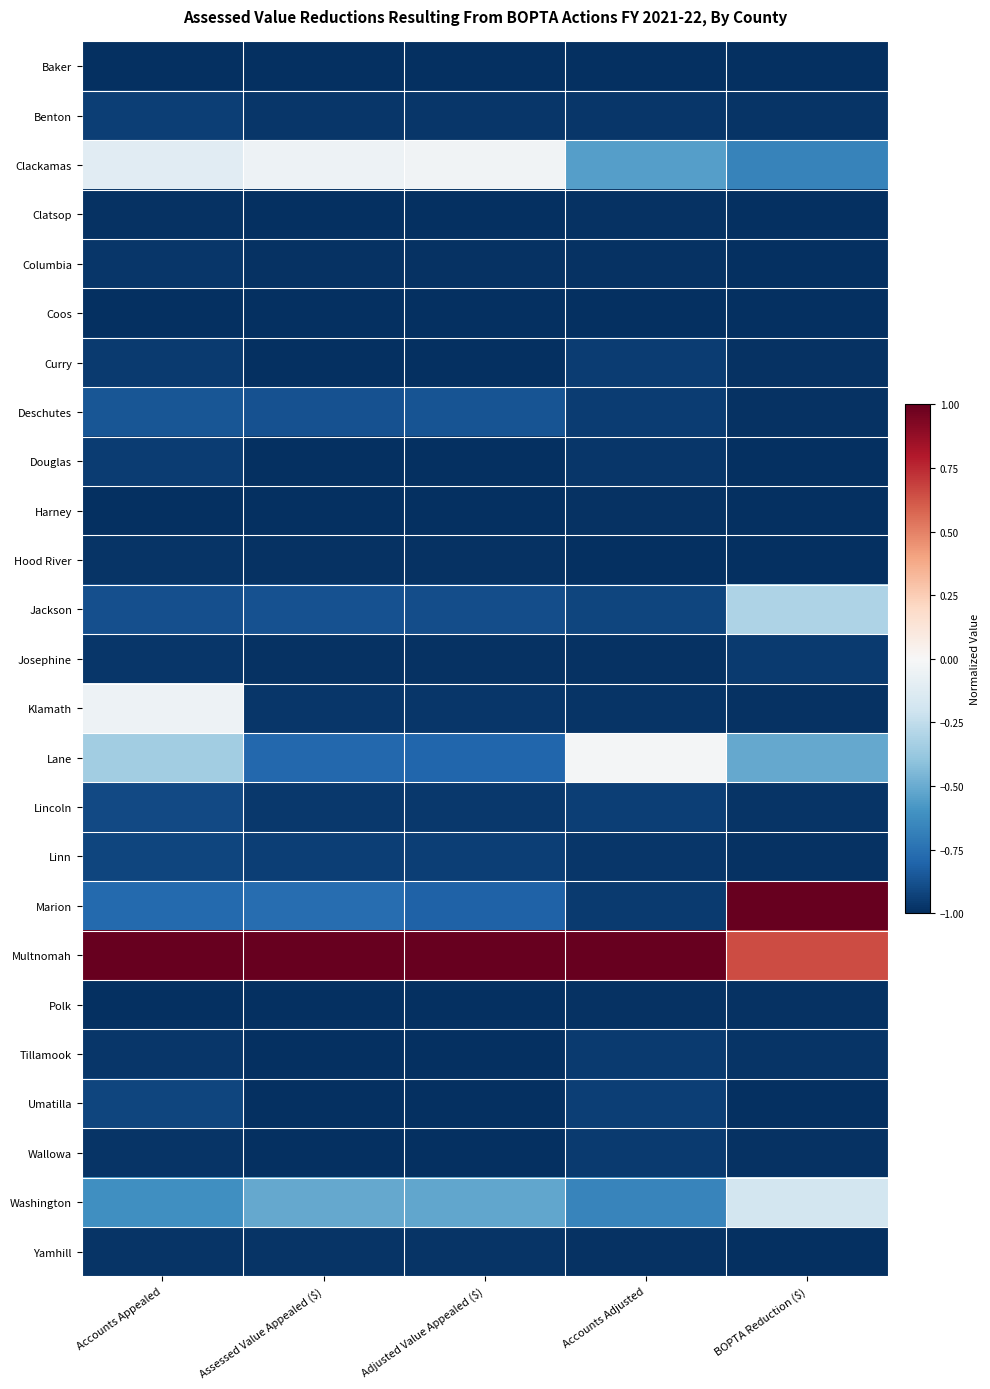

Reading right to left, transcribe all the data shown in this chart.

Baker: BOPTA Reduction ($)=-1.0	Accounts Adjusted=-1.0	Adjusted Value Appealed ($)=-1.0	Assessed Value Appealed ($)=-1.0	Accounts Appealed=-1.0
Benton: BOPTA Reduction ($)=-1.0	Accounts Adjusted=-1.0	Adjusted Value Appealed ($)=-1.0	Assessed Value Appealed ($)=-1.0	Accounts Appealed=-0.9
Clackamas: BOPTA Reduction ($)=-0.7	Accounts Adjusted=-0.6	Adjusted Value Appealed ($)=-0.0	Assessed Value Appealed ($)=-0.0	Accounts Appealed=-0.1
Clatsop: BOPTA Reduction ($)=-1.0	Accounts Adjusted=-1.0	Adjusted Value Appealed ($)=-1.0	Assessed Value Appealed ($)=-1.0	Accounts Appealed=-1.0
Columbia: BOPTA Reduction ($)=-1.0	Accounts Adjusted=-1.0	Adjusted Value Appealed ($)=-1.0	Assessed Value Appealed ($)=-1.0	Accounts Appealed=-1.0
Coos: BOPTA Reduction ($)=-1.0	Accounts Adjusted=-1.0	Adjusted Value Appealed ($)=-1.0	Assessed Value Appealed ($)=-1.0	Accounts Appealed=-1.0
Curry: BOPTA Reduction ($)=-1.0	Accounts Adjusted=-1.0	Adjusted Value Appealed ($)=-1.0	Assessed Value Appealed ($)=-1.0	Accounts Appealed=-1.0
Deschutes: BOPTA Reduction ($)=-1.0	Accounts Adjusted=-1.0	Adjusted Value Appealed ($)=-0.9	Assessed Value Appealed ($)=-0.9	Accounts Appealed=-0.9
Douglas: BOPTA Reduction ($)=-1.0	Accounts Adjusted=-1.0	Adjusted Value Appealed ($)=-1.0	Assessed Value Appealed ($)=-1.0	Accounts Appealed=-1.0
Harney: BOPTA Reduction ($)=-1.0	Accounts Adjusted=-1.0	Adjusted Value Appealed ($)=-1.0	Assessed Value Appealed ($)=-1.0	Accounts Appealed=-1.0
Hood River: BOPTA Reduction ($)=-1.0	Accounts Adjusted=-1.0	Adjusted Value Appealed ($)=-1.0	Assessed Value Appealed ($)=-1.0	Accounts Appealed=-1.0
Jackson: BOPTA Reduction ($)=-0.3	Accounts Adjusted=-0.9	Adjusted Value Appealed ($)=-0.9	Assessed Value Appealed ($)=-0.9	Accounts Appealed=-0.9
Josephine: BOPTA Reduction ($)=-1.0	Accounts Adjusted=-1.0	Adjusted Value Appealed ($)=-1.0	Assessed Value Appealed ($)=-1.0	Accounts Appealed=-1.0
Klamath: BOPTA Reduction ($)=-1.0	Accounts Adjusted=-1.0	Adjusted Value Appealed ($)=-1.0	Assessed Value Appealed ($)=-1.0	Accounts Appealed=-0.0
Lane: BOPTA Reduction ($)=-0.5	Accounts Adjusted=-0.0	Adjusted Value Appealed ($)=-0.8	Assessed Value Appealed ($)=-0.8	Accounts Appealed=-0.3
Lincoln: BOPTA Reduction ($)=-1.0	Accounts Adjusted=-0.9	Adjusted Value Appealed ($)=-1.0	Assessed Value Appealed ($)=-1.0	Accounts Appealed=-0.9
Linn: BOPTA Reduction ($)=-1.0	Accounts Adjusted=-1.0	Adjusted Value Appealed ($)=-0.9	Assessed Value Appealed ($)=-0.9	Accounts Appealed=-0.9
Marion: BOPTA Reduction ($)=1.0	Accounts Adjusted=-1.0	Adjusted Value Appealed ($)=-0.8	Assessed Value Appealed ($)=-0.8	Accounts Appealed=-0.8
Multnomah: BOPTA Reduction ($)=0.7	Accounts Adjusted=1.0	Adjusted Value Appealed ($)=1.0	Assessed Value Appealed ($)=1.0	Accounts Appealed=1.0
Polk: BOPTA Reduction ($)=-1.0	Accounts Adjusted=-1.0	Adjusted Value Appealed ($)=-1.0	Assessed Value Appealed ($)=-1.0	Accounts Appealed=-1.0
Tillamook: BOPTA Reduction ($)=-1.0	Accounts Adjusted=-1.0	Adjusted Value Appealed ($)=-1.0	Assessed Value Appealed ($)=-1.0	Accounts Appealed=-1.0
Umatilla: BOPTA Reduction ($)=-1.0	Accounts Adjusted=-0.9	Adjusted Value Appealed ($)=-1.0	Assessed Value Appealed ($)=-1.0	Accounts Appealed=-0.9
Wallowa: BOPTA Reduction ($)=-1.0	Accounts Adjusted=-1.0	Adjusted Value Appealed ($)=-1.0	Assessed Value Appealed ($)=-1.0	Accounts Appealed=-1.0
Washington: BOPTA Reduction ($)=-0.2	Accounts Adjusted=-0.7	Adjusted Value Appealed ($)=-0.5	Assessed Value Appealed ($)=-0.5	Accounts Appealed=-0.6
Yamhill: BOPTA Reduction ($)=-1.0	Accounts Adjusted=-1.0	Adjusted Value Appealed ($)=-1.0	Assessed Value Appealed ($)=-1.0	Accounts Appealed=-1.0